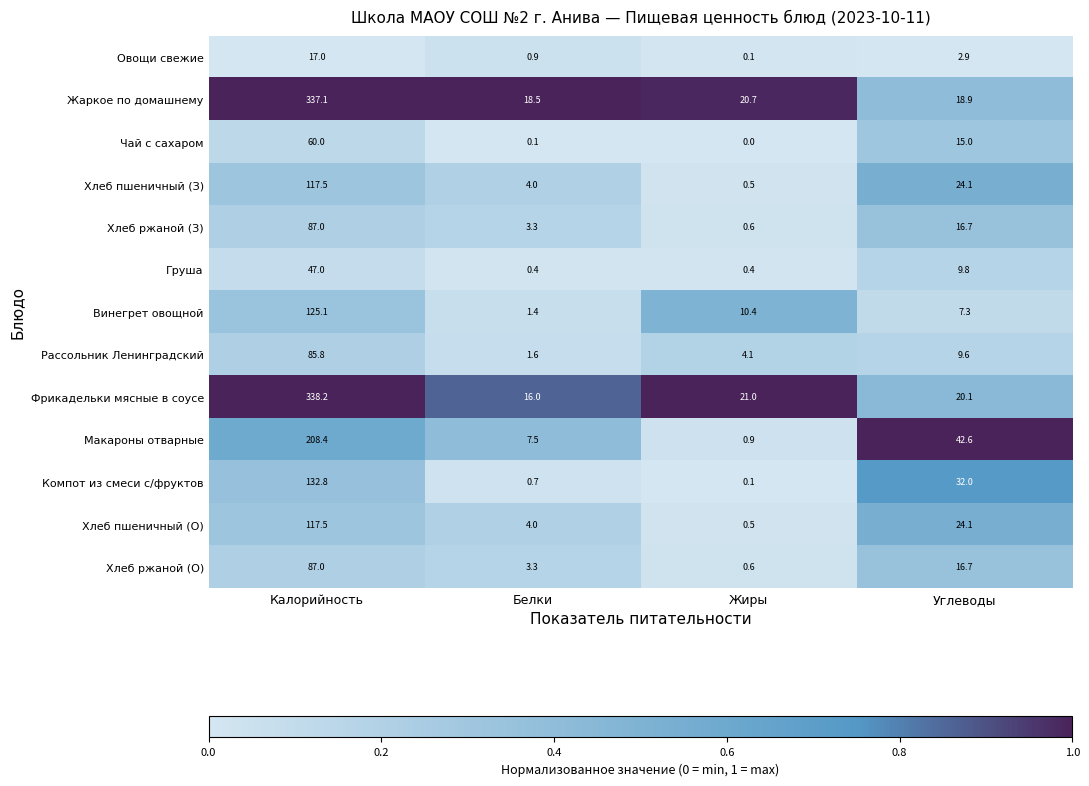

Which category has the lowest value across all series?

Жиры